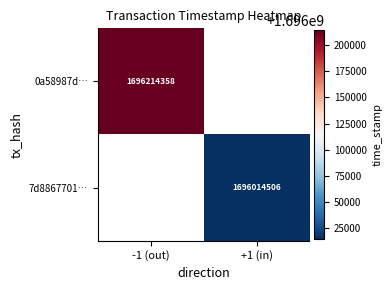

The 7d8867701… series shows 2244154147 at +1 (in). True or false?

False